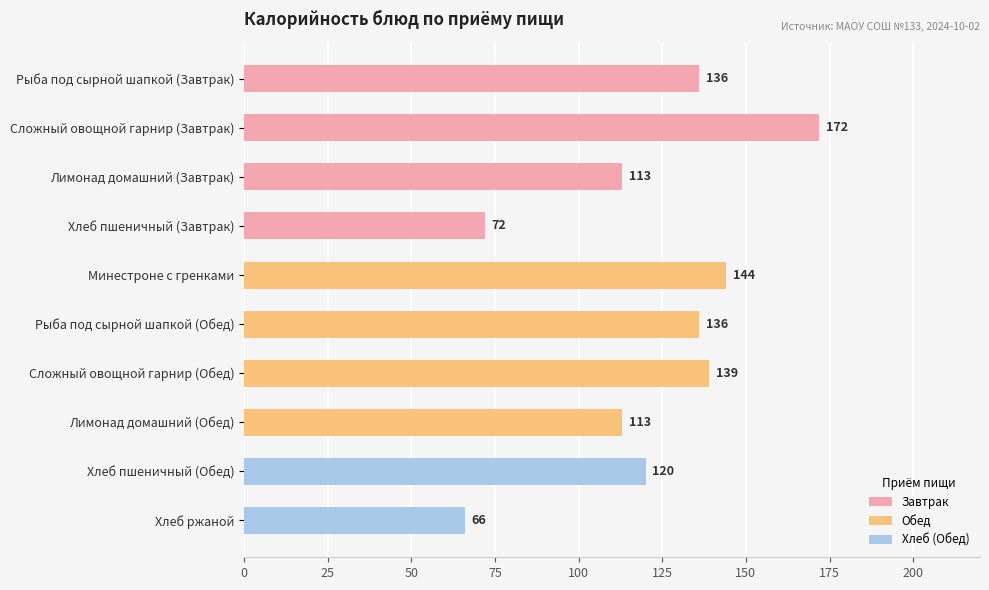

What is the sum of all values?

1211